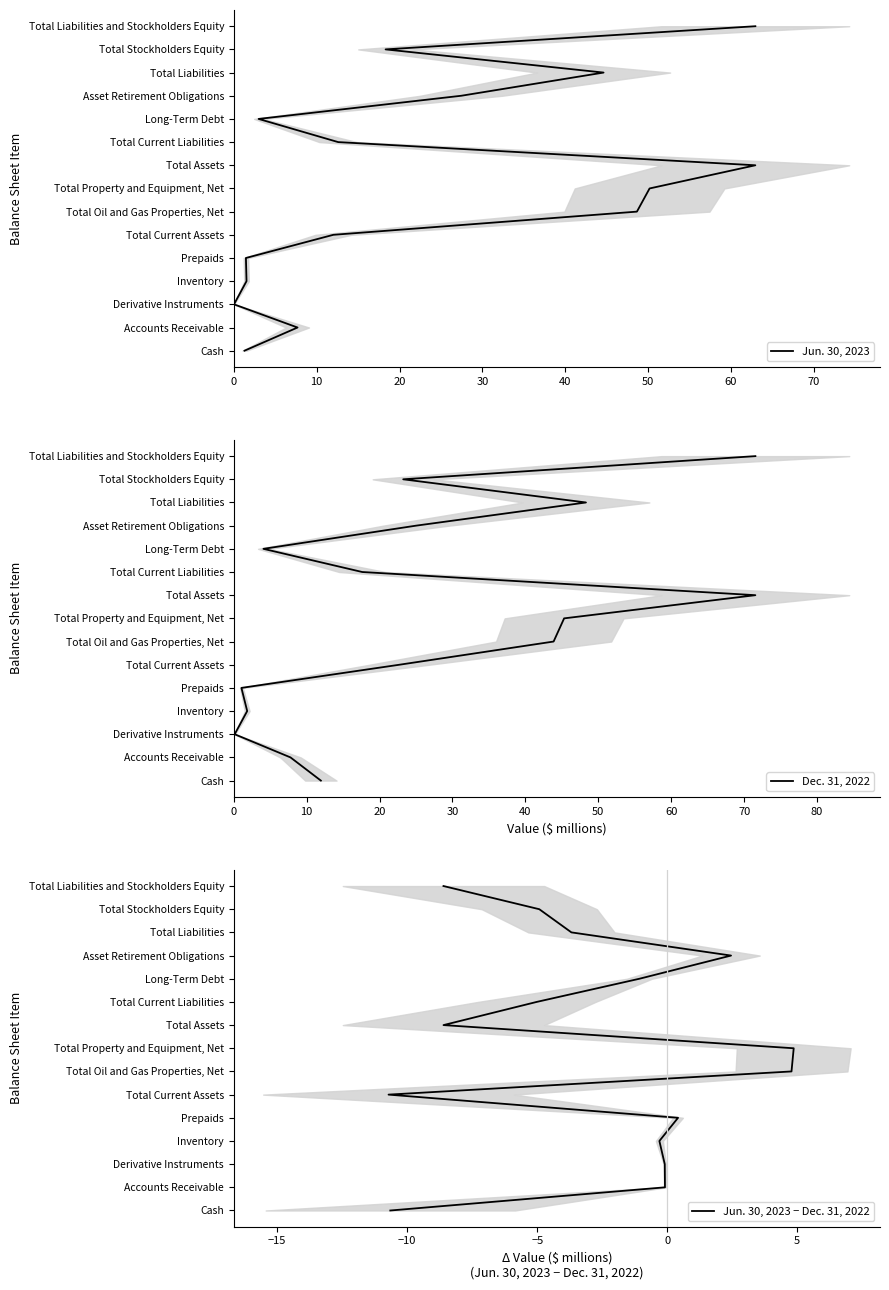

True or false: Jun. 30, 2023 and Jun. 30, 2023 − Dec. 31, 2022 cross at least once.

False